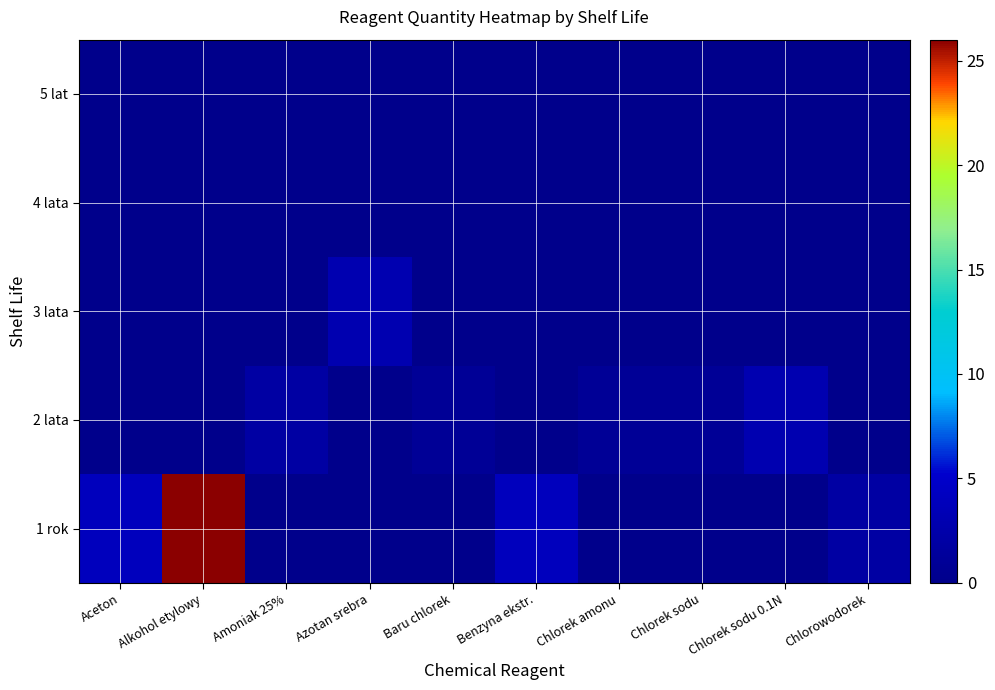

What is the spread (max minus min) of values at Chlorek sodu?

1